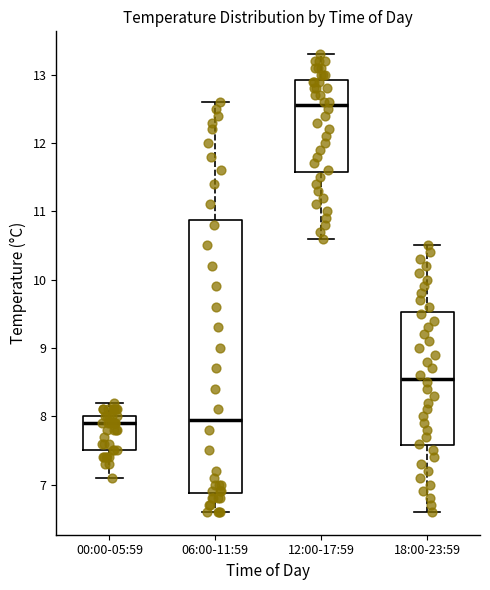

Which box is the tallest, from its lower edge to its upper edge?

06:00-11:59